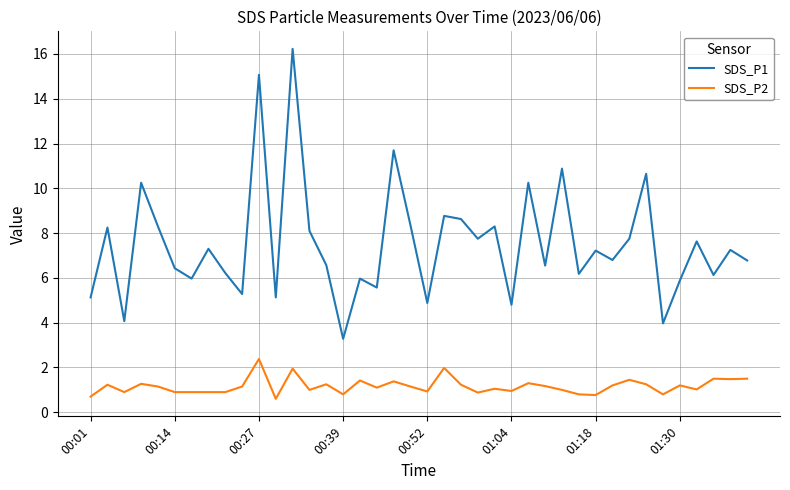

Rank the series by their average value, from lowest to highest.

SDS_P2, SDS_P1